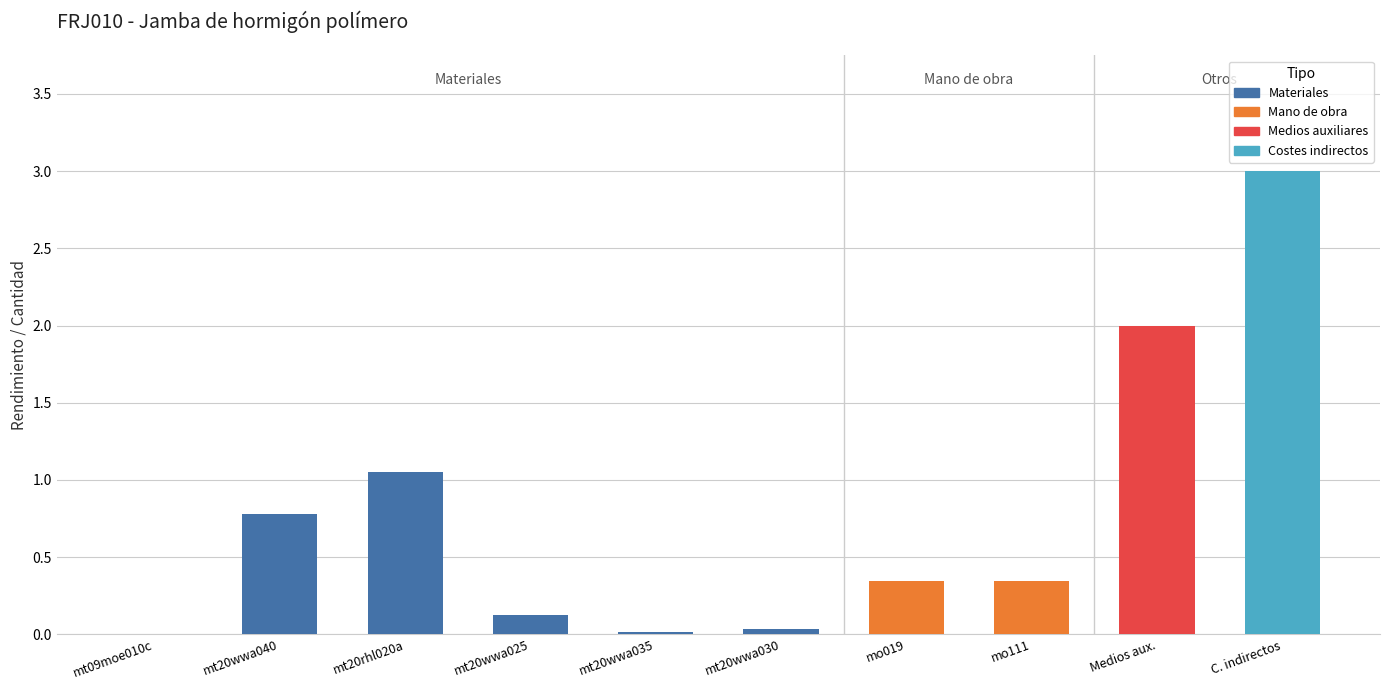

Count the number of data series in this chart.

1